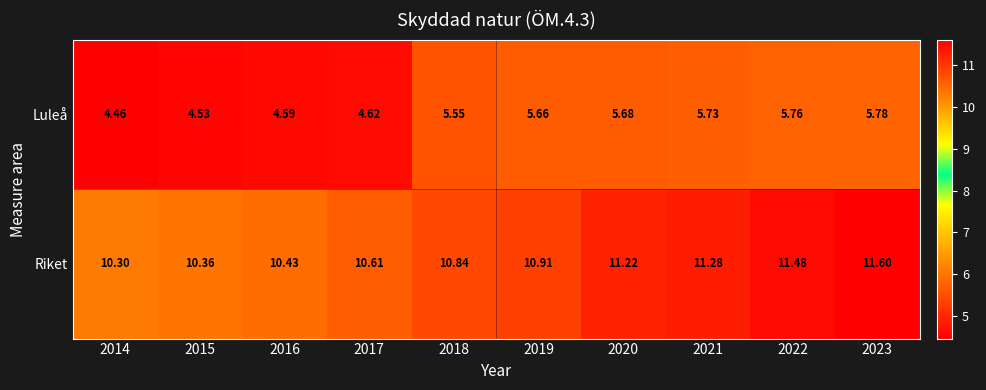

List the series in order of their peak value, highest first.

Riket, Luleå